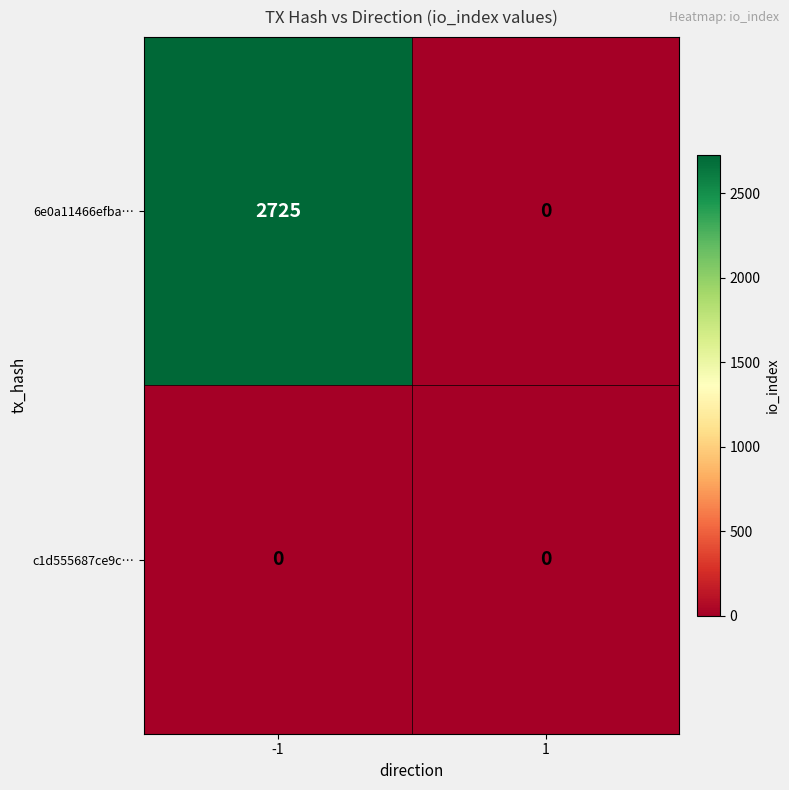

Reading left to right, transcribe all the data shown in this chart.

6e0a11466efba…: 2725	0
c1d555687ce9c…: 0	0